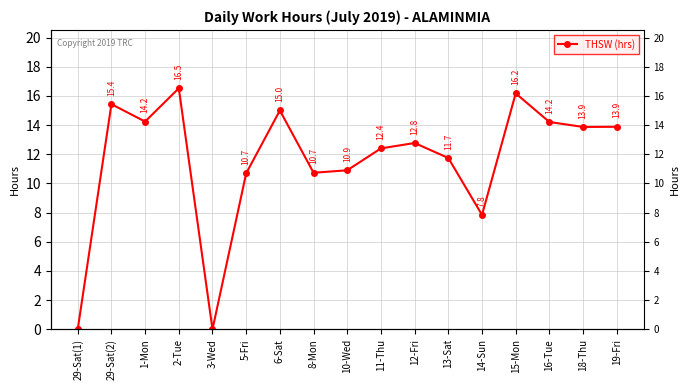

Between 10-Wed and 15-Mon, which is larger?

15-Mon